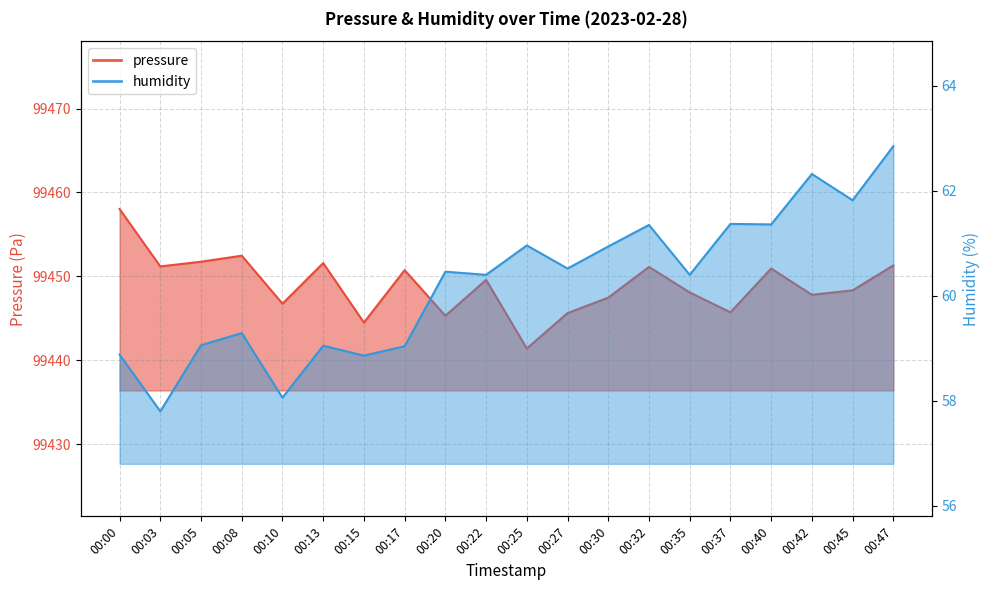

What is the value of the humidity point at the 6th from the left?

59.0